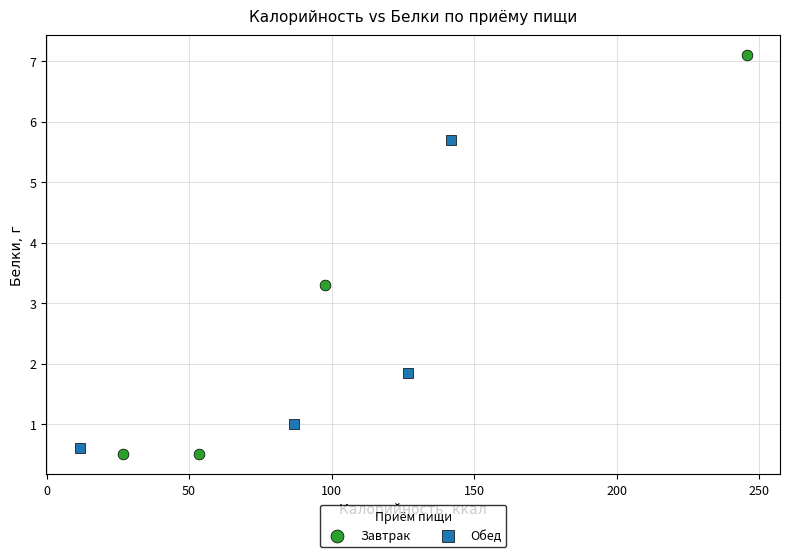

What are all the series names shown in the legend?

Завтрак, Обед